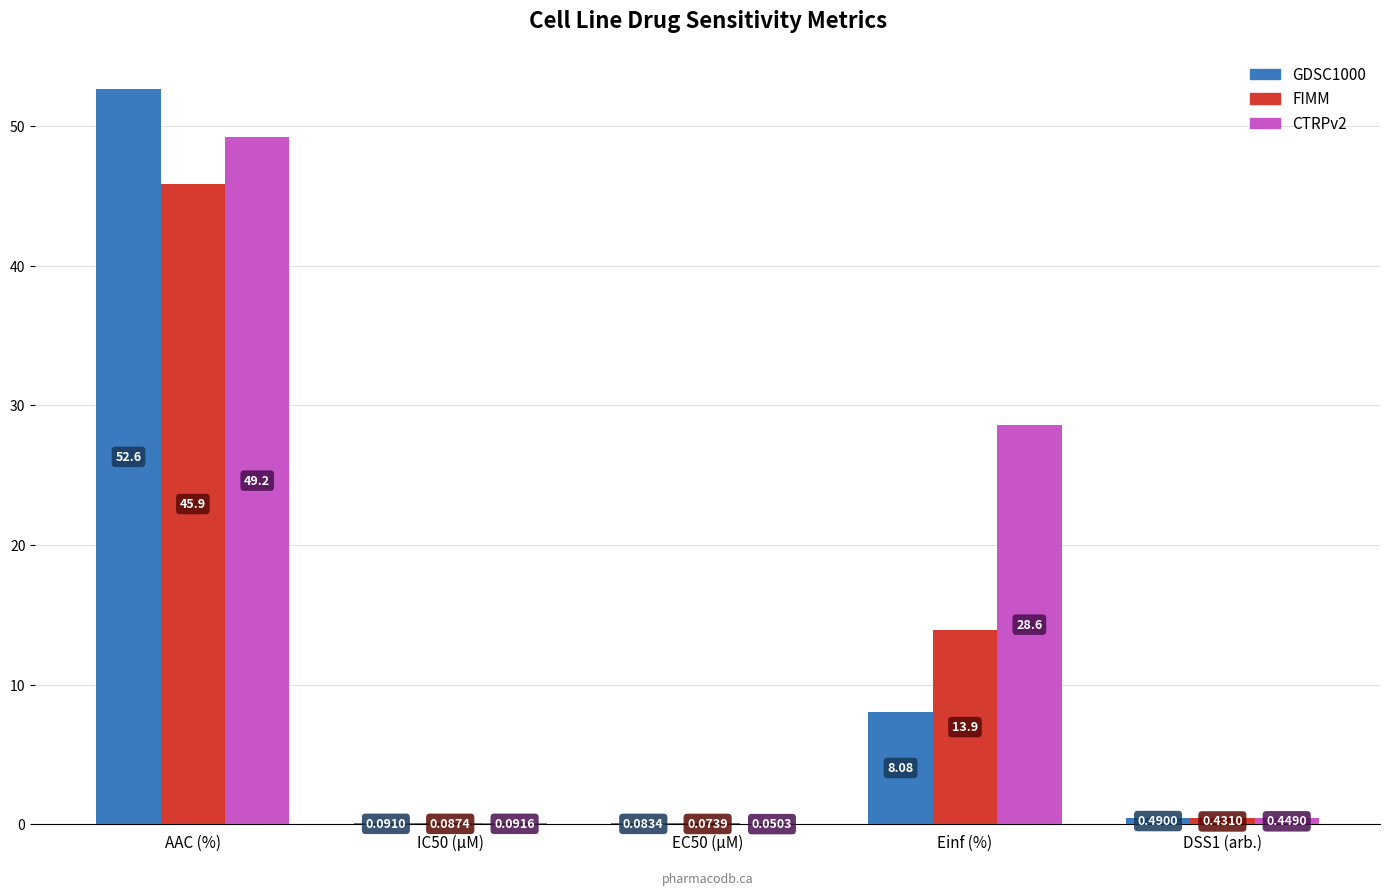

What is the maximum value shown in the chart?

52.6